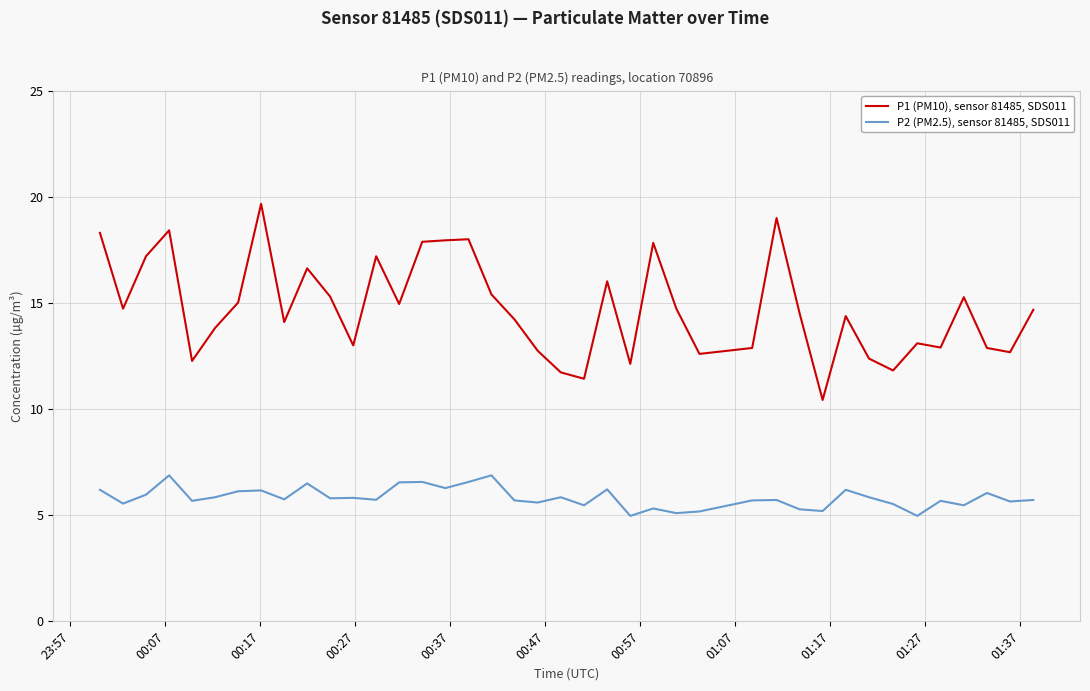

Which series has the largest range (max minus min)?

P1 (PM10), sensor 81485, SDS011